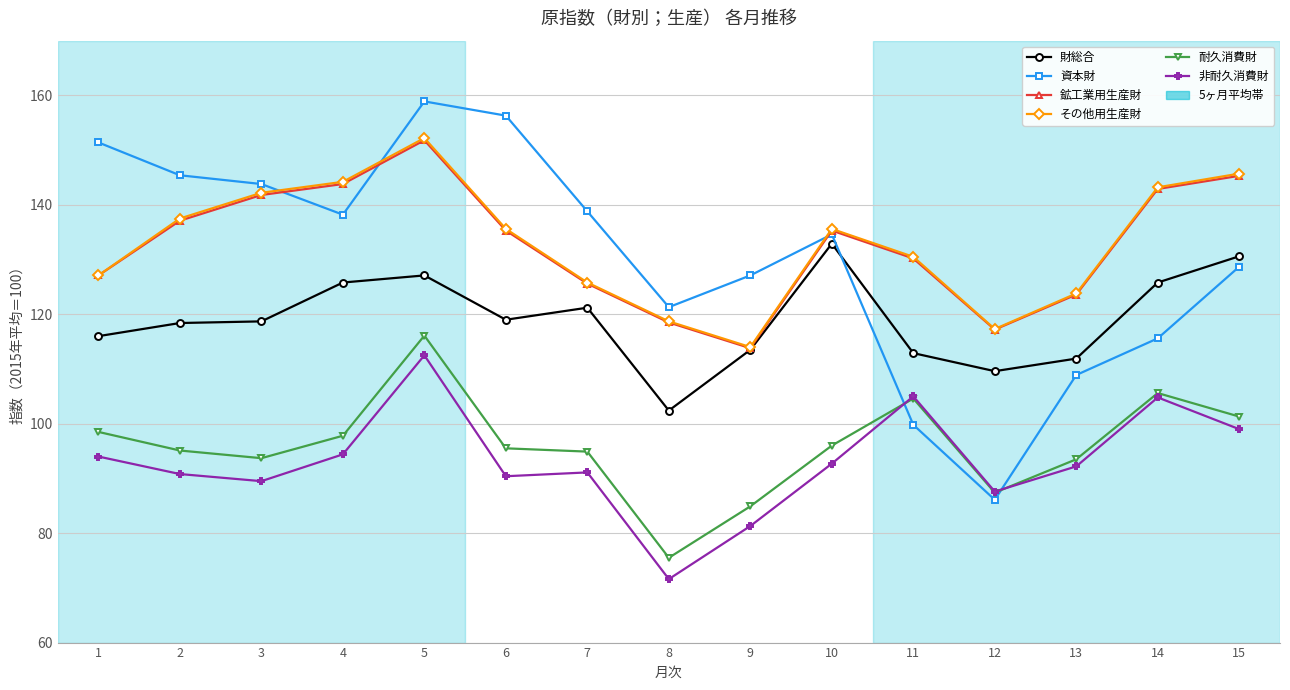

Which series changed the most between 2 and 5?

非耐久消費財